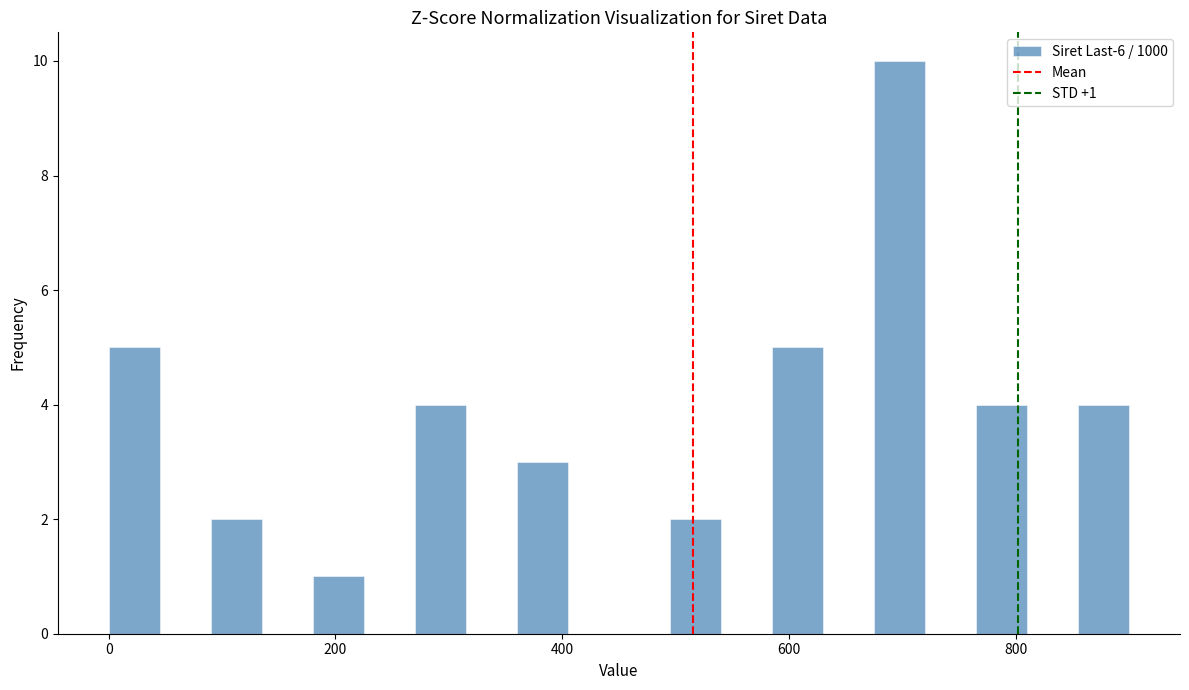

Around what value on the x-axis is the tallest bar? Give the approximate position of its centre, as read against the axis.

700